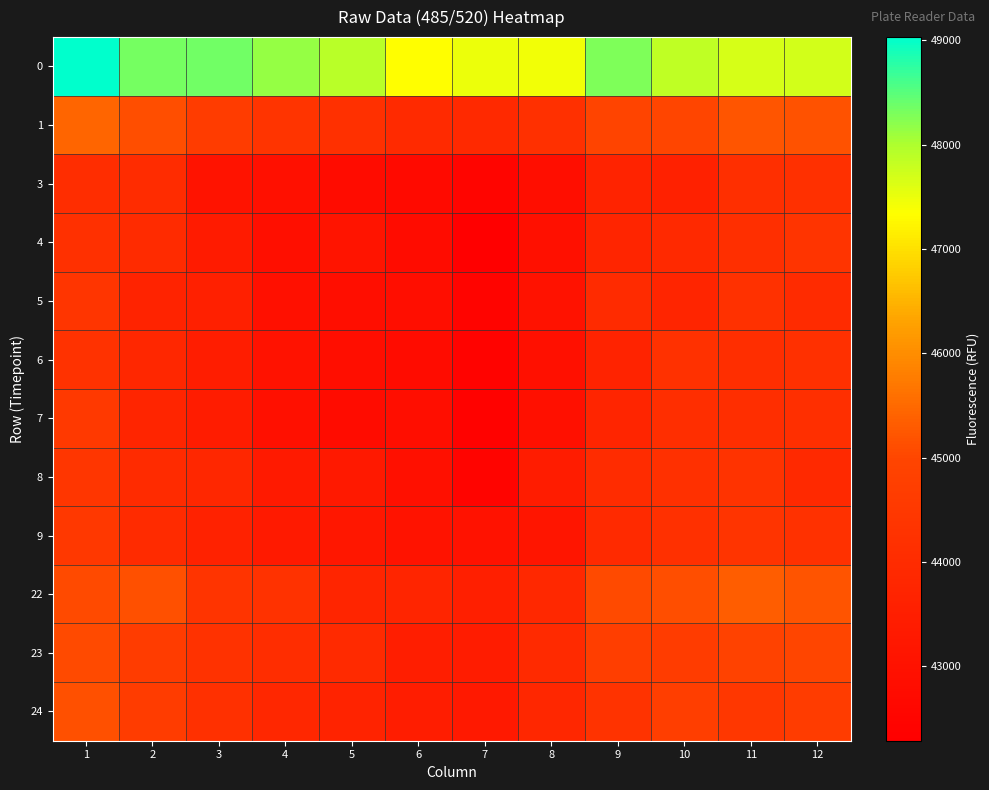

Reading right to left, what are all the values shown in this chart?

0: 12=47696	11=47675	10=47859	9=48289	8=47427	7=47488	6=47343	5=47899	4=48159	3=48368	2=48326	1=49032
1: 12=45170	11=45227	10=44985	9=44957	8=44160	7=43916	6=43964	5=44196	4=44358	3=44676	2=45122	1=45438
3: 12=44174	11=44152	10=43608	9=43675	8=42869	7=42523	6=42715	5=42782	4=42923	3=43065	2=44032	1=44071
4: 12=44326	11=44152	10=43942	9=43770	8=42949	7=42286	6=42782	5=43104	4=42907	3=43364	2=43984	1=44184
5: 12=43982	11=44224	10=43749	9=43988	8=43004	7=42476	6=42844	5=42877	4=42960	3=43552	2=43670	1=44382
6: 12=44157	11=44121	10=44218	9=43689	8=42949	7=42435	6=42777	5=42885	4=43004	3=43461	2=43844	1=44256
7: 12=44132	11=44111	10=44122	9=43739	8=42951	7=42394	6=42843	5=42788	4=42926	3=43412	2=43786	1=44531
8: 12=43943	11=44314	10=44207	9=44036	8=43416	7=42449	6=42942	5=43313	4=43327	3=43838	2=44005	1=44416
9: 12=44233	11=44350	10=44187	9=43949	8=43151	7=43018	6=43058	5=43231	4=43328	3=43650	2=44015	1=44511
22: 12=45211	11=45340	10=45120	9=45067	8=43870	7=43531	6=43756	5=43777	4=44240	3=44354	2=45134	1=45070
23: 12=45000	11=44893	10=44641	9=44755	8=43961	7=43396	6=43478	5=43962	4=44075	3=44282	2=44636	1=45069
24: 12=44643	11=44454	10=44731	9=44310	8=43843	7=43304	6=43458	5=43696	4=43846	3=44158	2=44635	1=45154